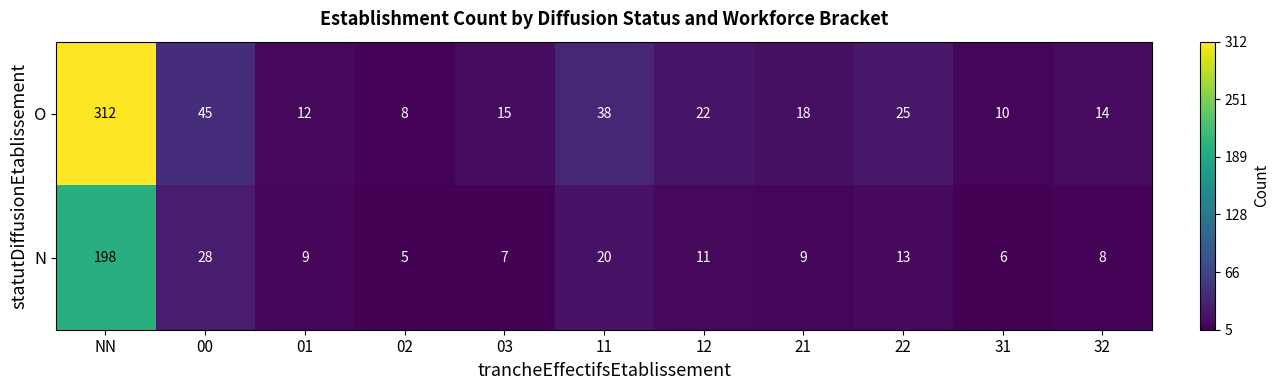

Which series has the largest total across all categories?

O